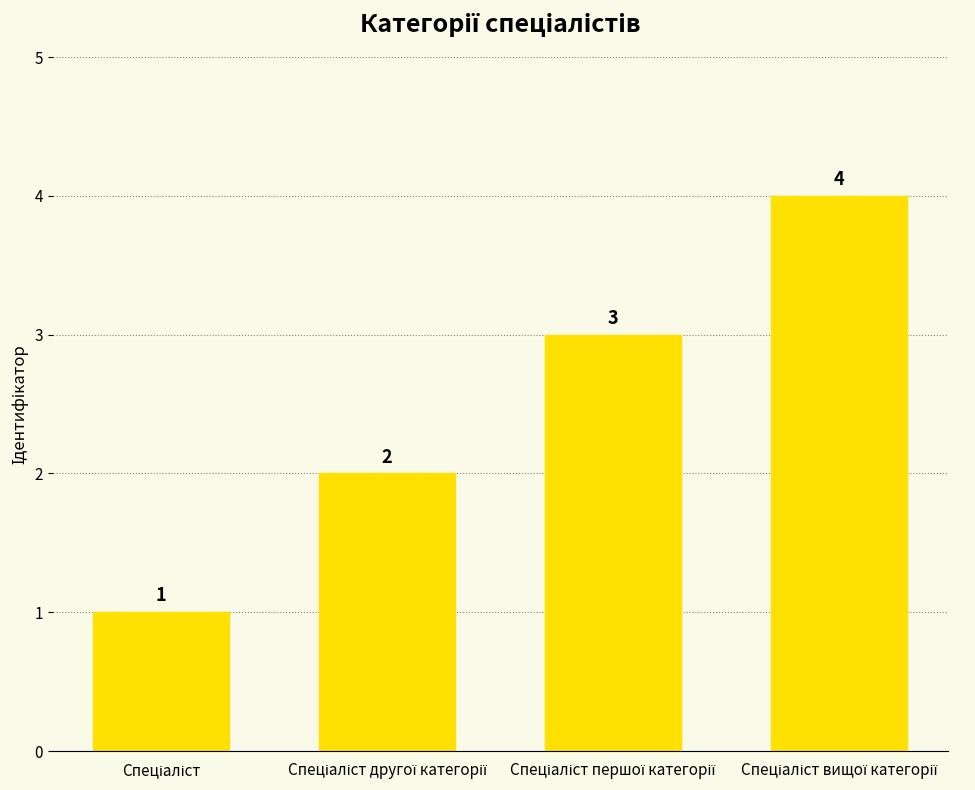

How many values are between 2 and 4?

3